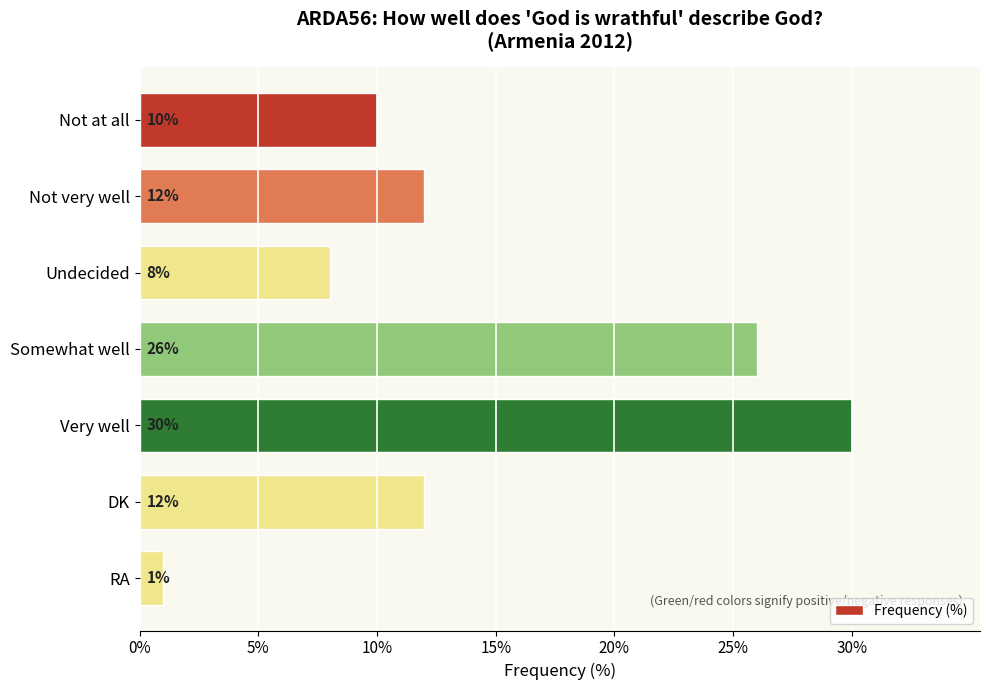

How many bars are there in total?

7